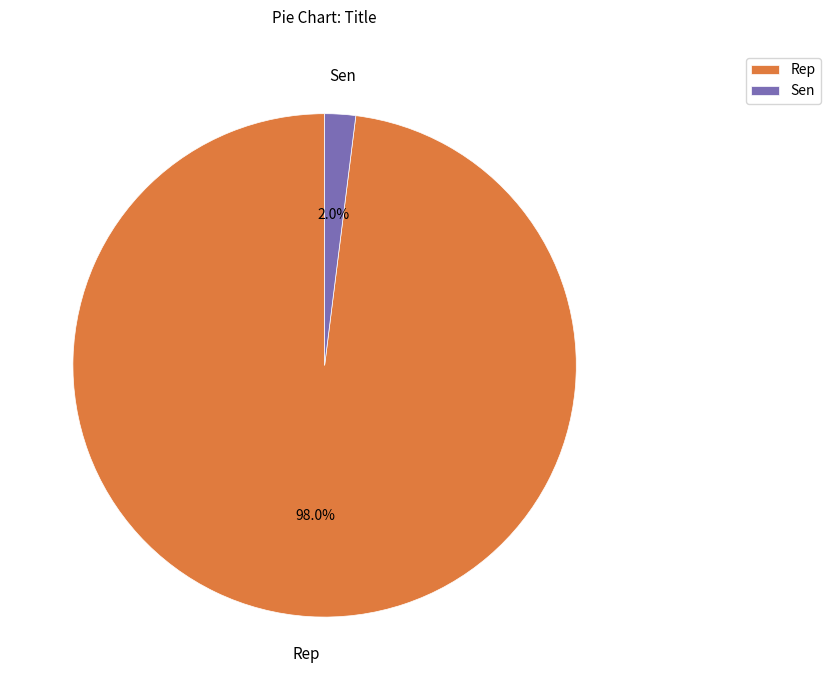

How many segments does this pie chart have?

2